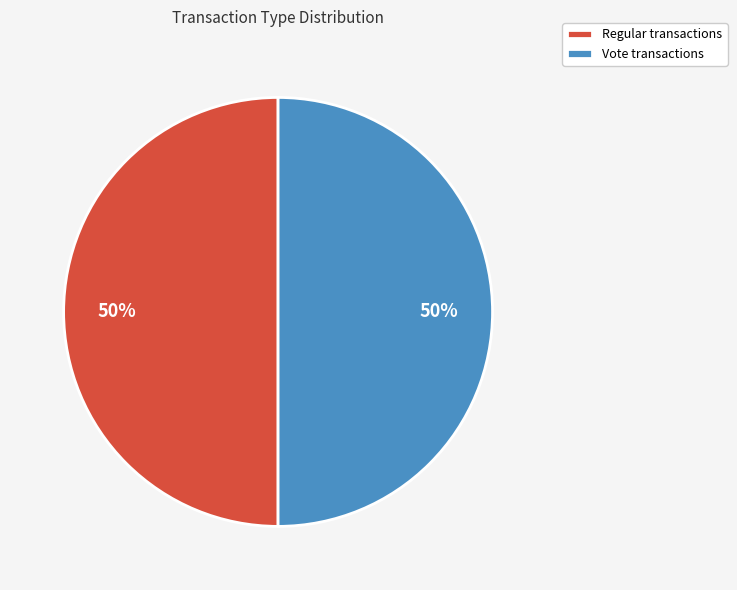

The Vote transactions slice represents 50% of the pie. True or false?

True